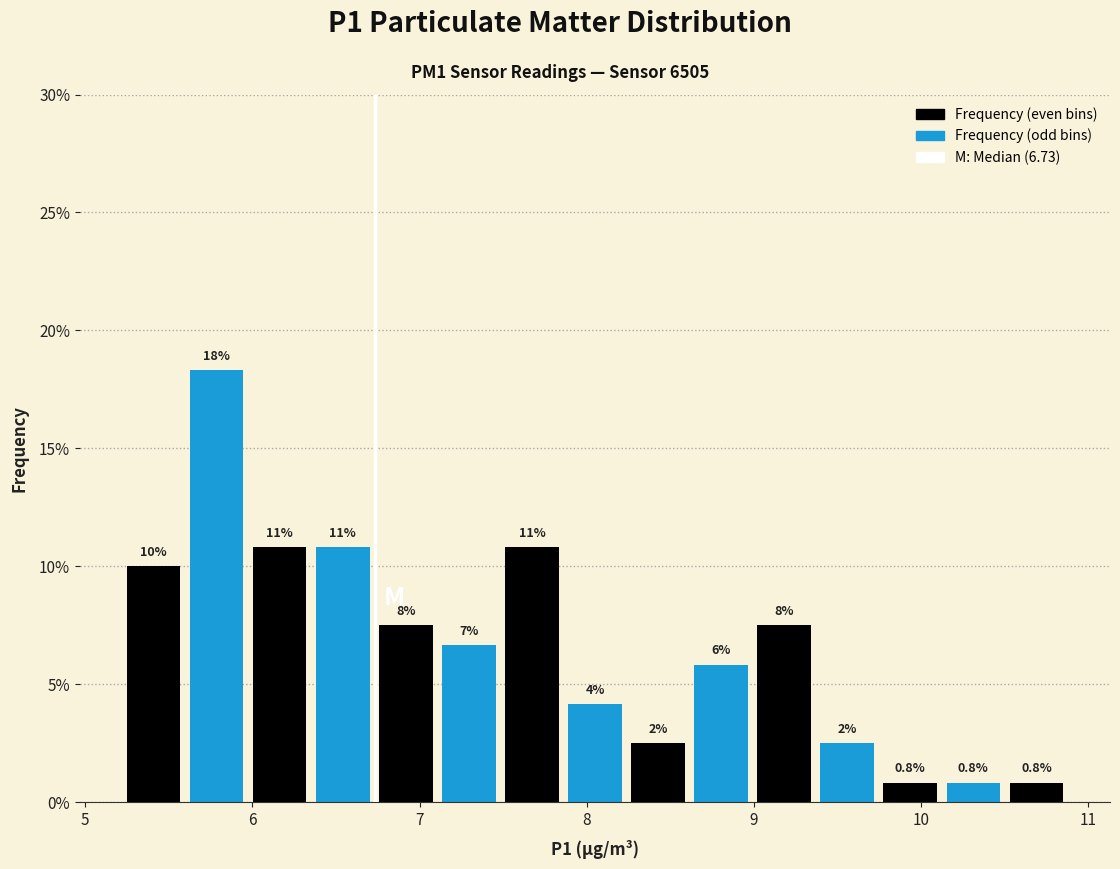

Read against the x-axis, roughly where is the centre of the tallest bar?

5.8